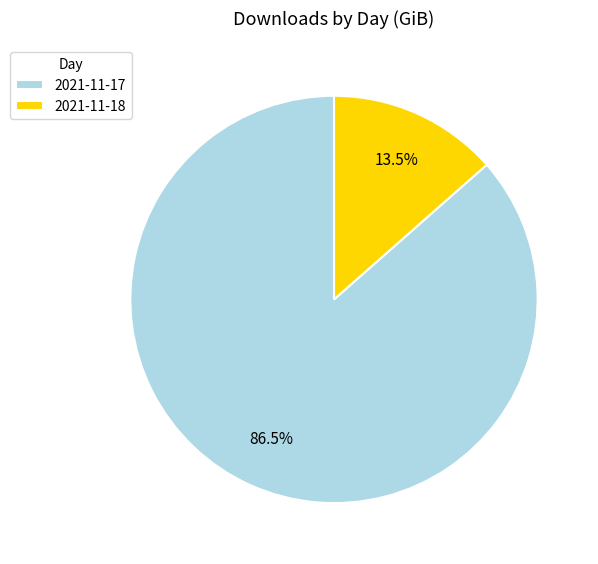

Which slice is the smallest?

2021-11-18